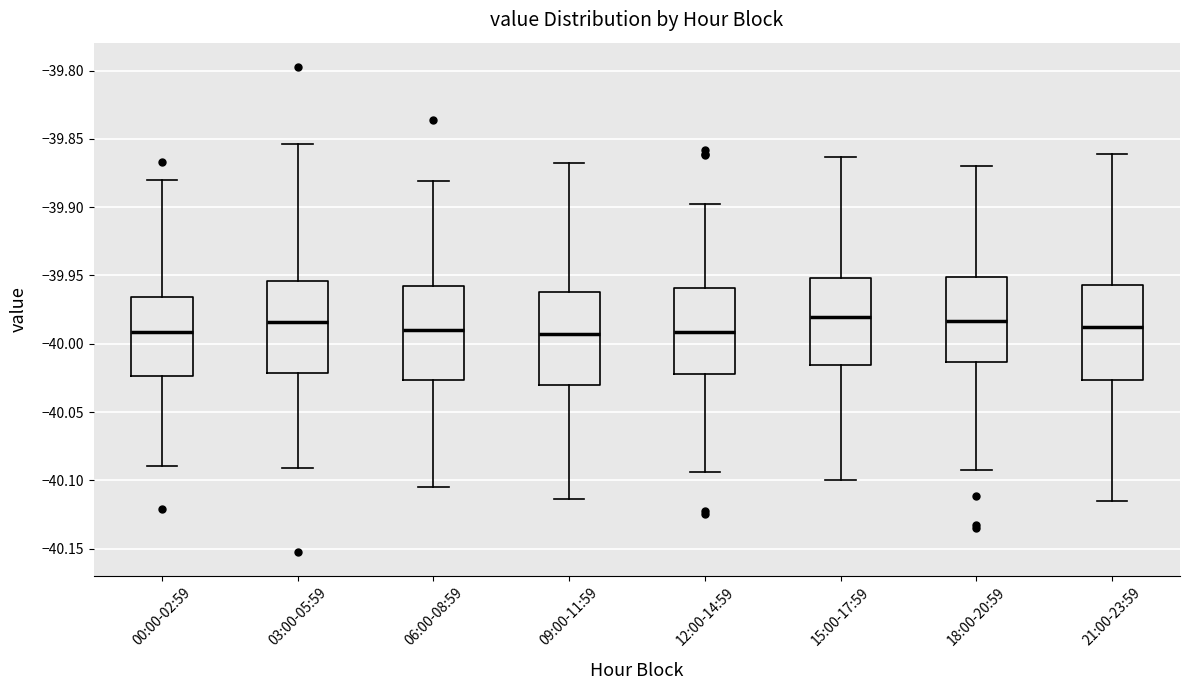

Reading left to right, read every box against the y-axis: the position of its median line, the range the box covers, and the ends of its whiskers. The values are not printed on the chart, so give them approximately, as read against the axis.

00:00-02:59: median -39.990, box -40.025 to -39.965, whiskers -40.090 to -39.880
03:00-05:59: median -39.985, box -40.020 to -39.955, whiskers -40.090 to -39.855
06:00-08:59: median -39.990, box -40.025 to -39.955, whiskers -40.105 to -39.880
09:00-11:59: median -39.995, box -40.030 to -39.960, whiskers -40.115 to -39.870
12:00-14:59: median -39.990, box -40.020 to -39.960, whiskers -40.095 to -39.900
15:00-17:59: median -39.980, box -40.015 to -39.950, whiskers -40.100 to -39.865
18:00-20:59: median -39.985, box -40.015 to -39.950, whiskers -40.090 to -39.870
21:00-23:59: median -39.990, box -40.025 to -39.955, whiskers -40.115 to -39.860